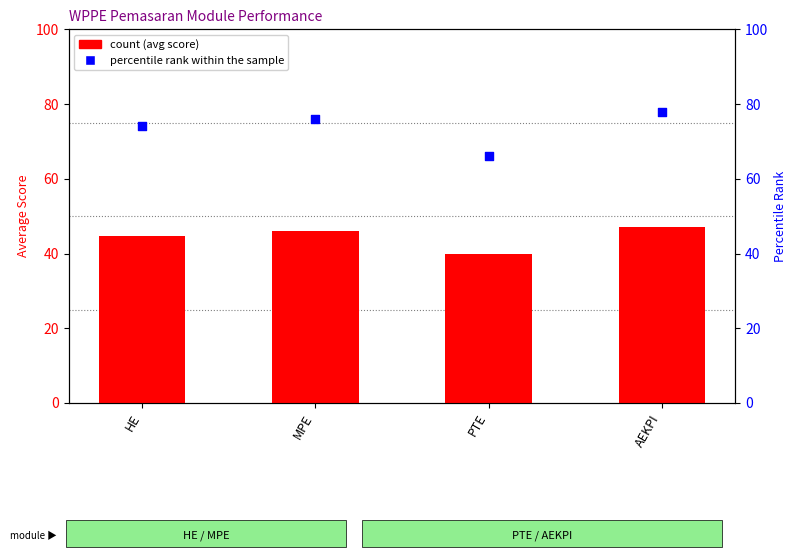

Which series has the largest Y range (max minus min)?

percentile rank within the sample